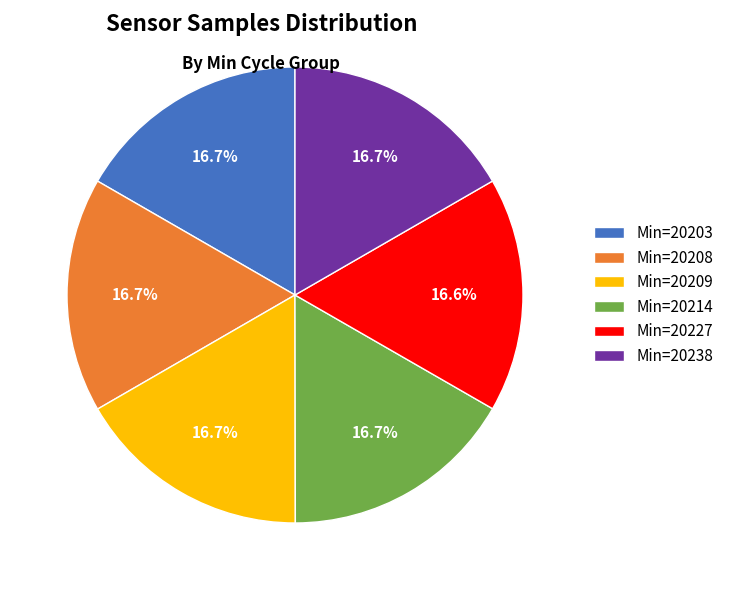

Does any single category account for the majority?

No